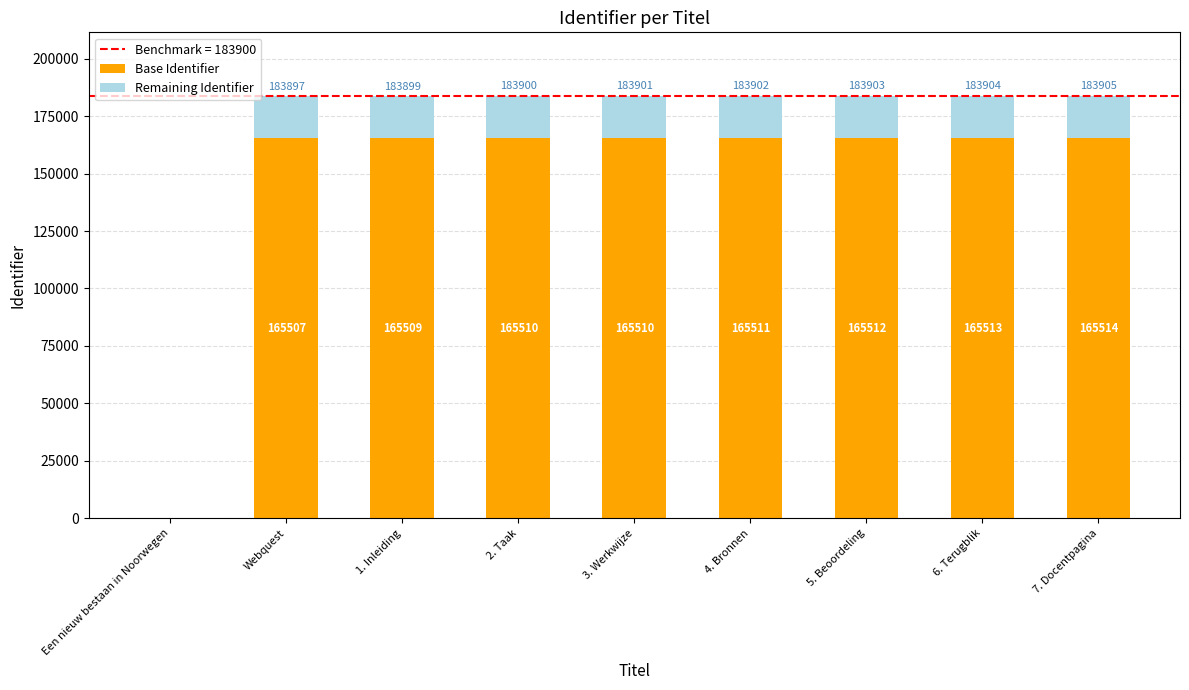

Count the number of data series in this chart.

2